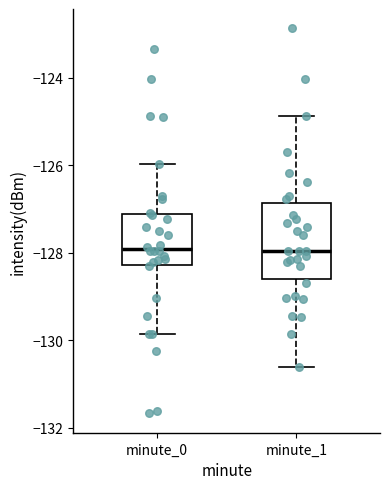

Reading left to right, transcribe this box plot: for each box, give where its median line is, the range the box spans, and where its two whiskers end, as read against the y-axis. The values are not printed on the chart, so give them approximately, as read against the axis.

minute_0: median -128.0, box -128.2 to -127.2, whiskers -129.8 to -126.0
minute_1: median -128.0, box -128.6 to -126.8, whiskers -130.6 to -124.8